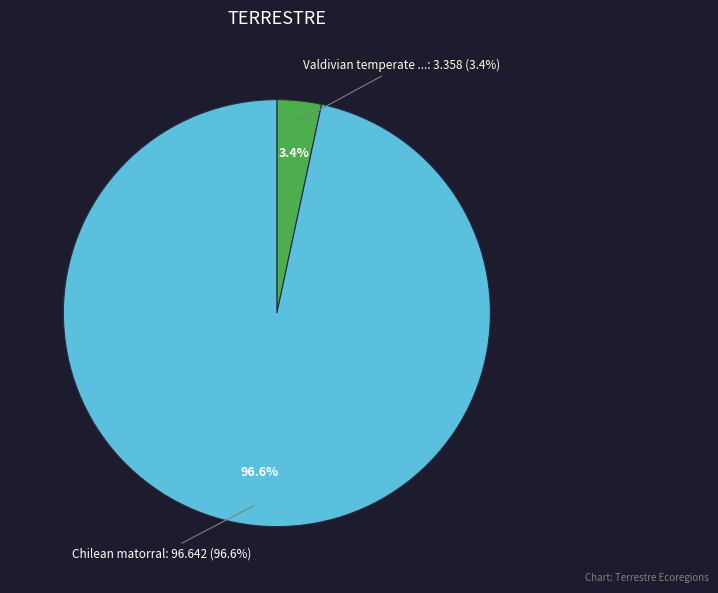

To the nearest percent, what portion does Chilean matorral represent?

97%